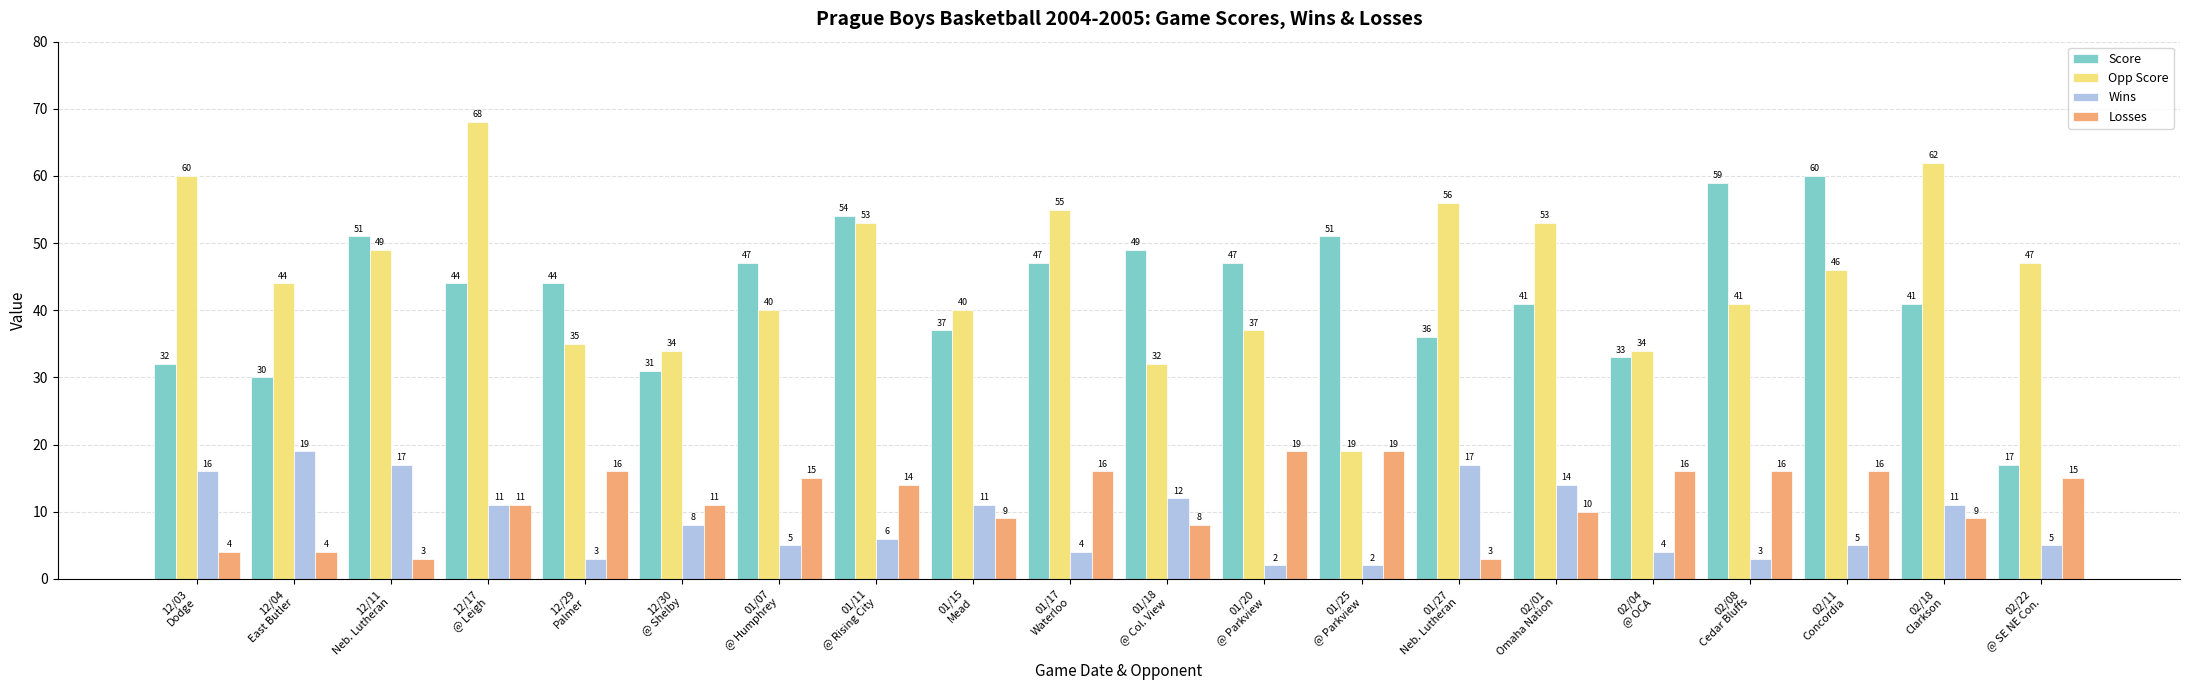

How many categories are shown in the chart?

20